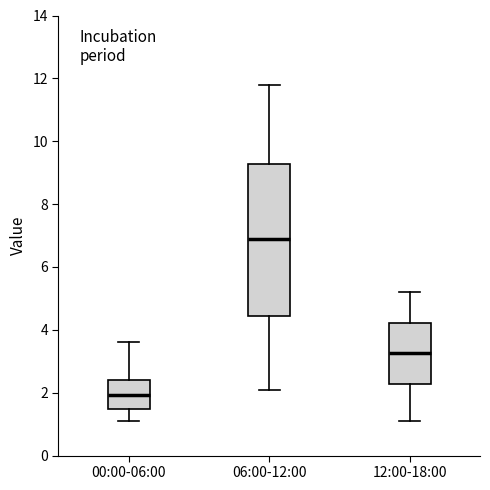

Reading left to right, read every box against the y-axis: the position of its median line, the range the box covers, and the ends of its whiskers. The values are not printed on the chart, so give them approximately, as read against the axis.

00:00-06:00: median 2.0, box 1.4 to 2.4, whiskers 1.2 to 3.6
06:00-12:00: median 7.0, box 4.4 to 9.2, whiskers 2.2 to 11.8
12:00-18:00: median 3.2, box 2.2 to 4.2, whiskers 1.2 to 5.2